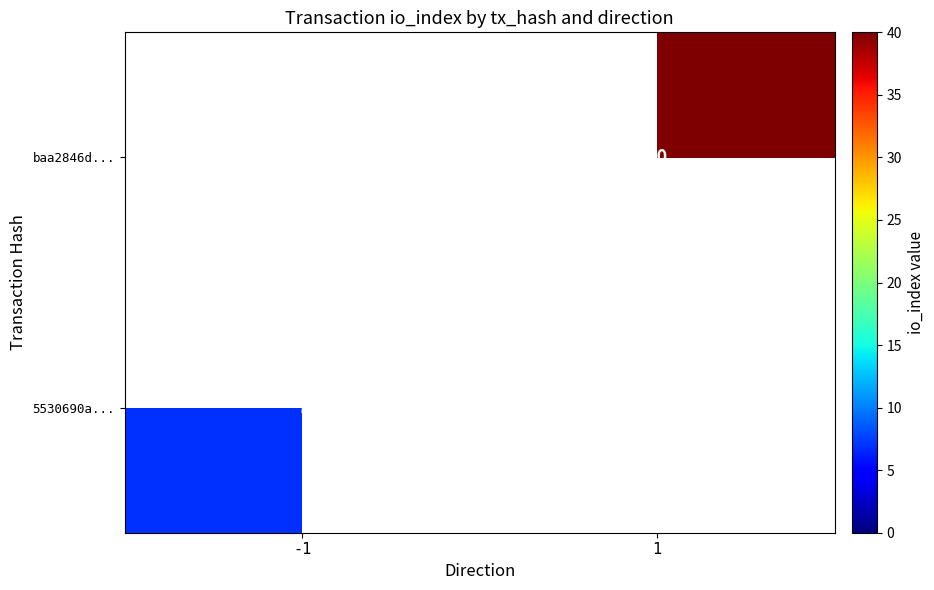

What is the maximum value shown in the chart?

40.0